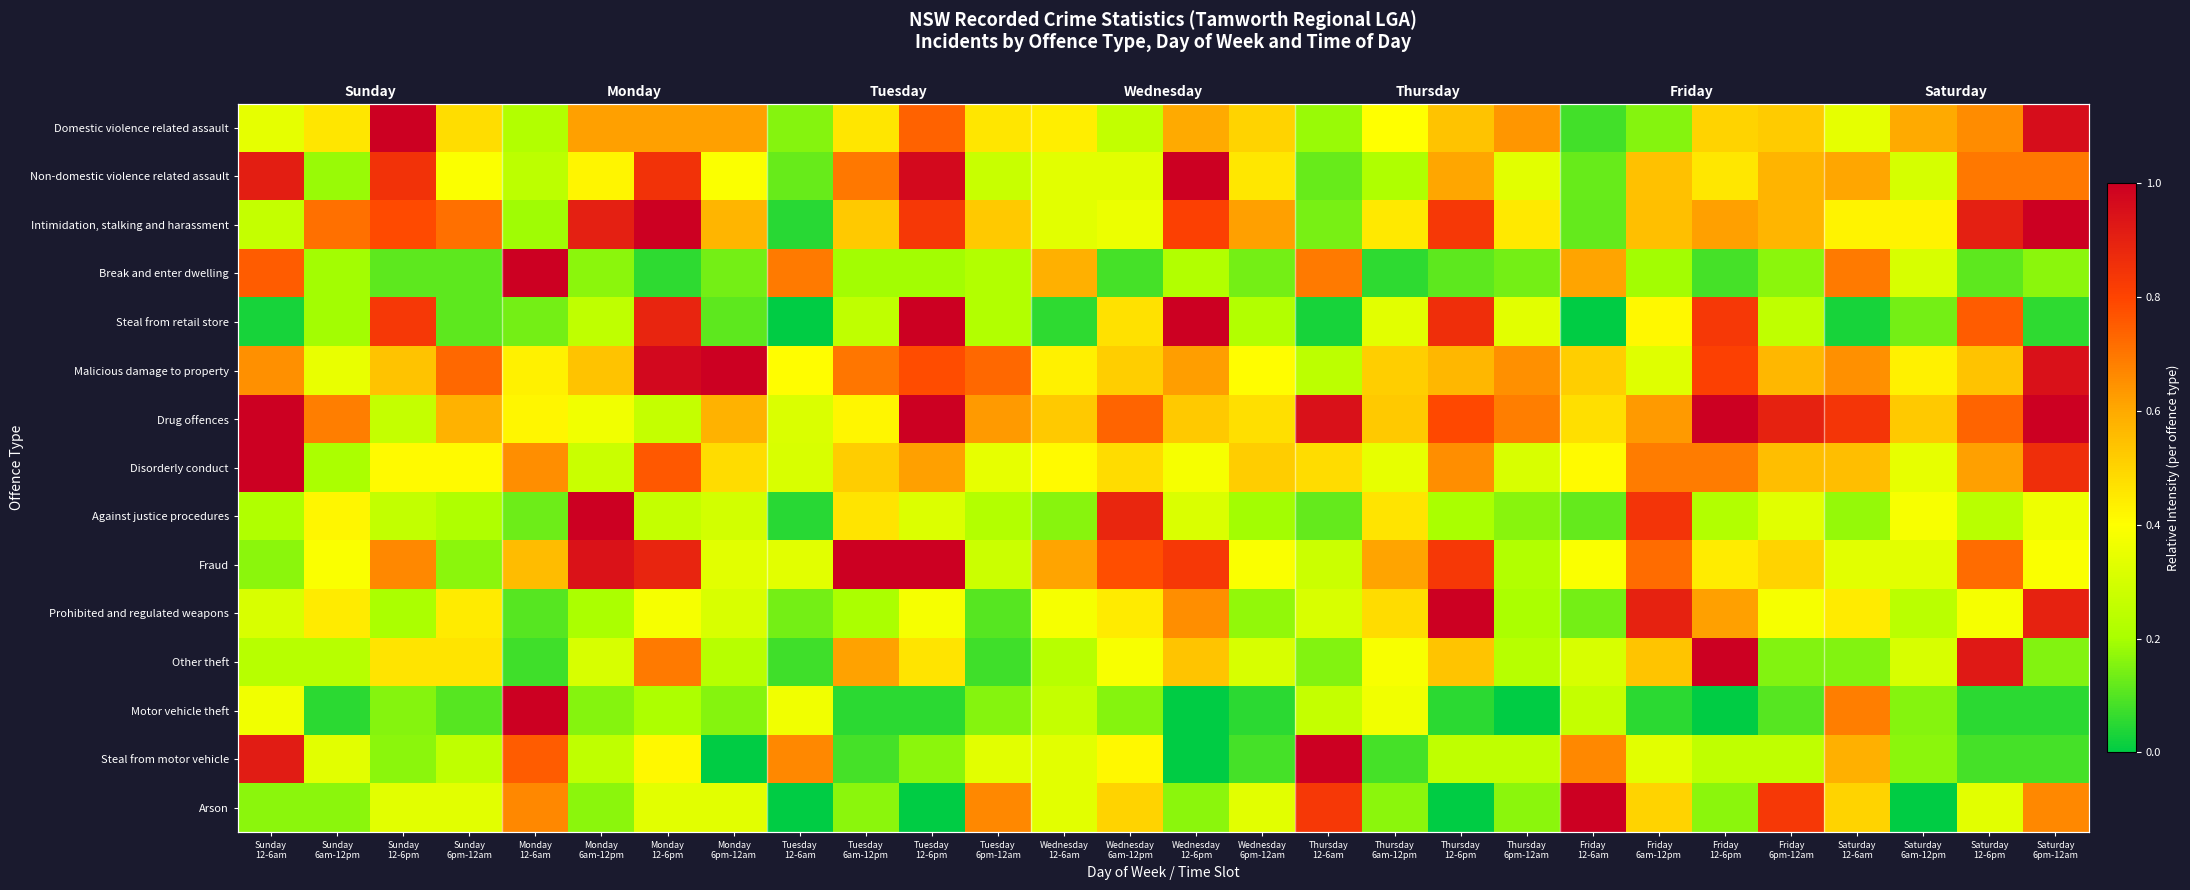

Which series changed the most between Wednesday 12-6am and Thursday 12-6pm?

Steal from retail store